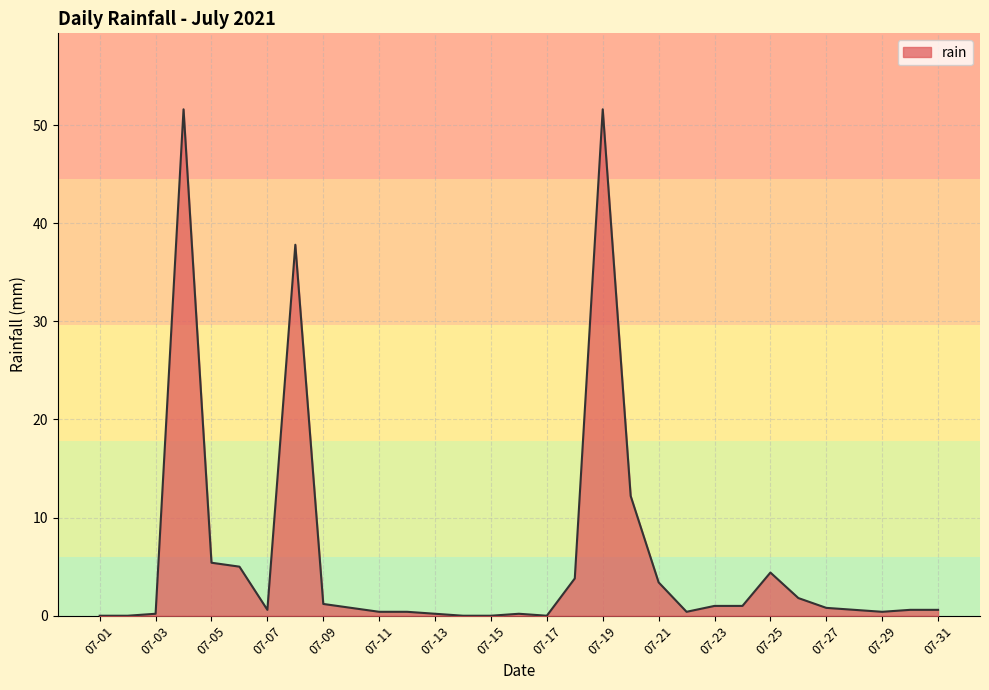

What is the difference between the maximum and minimum values?

51.6